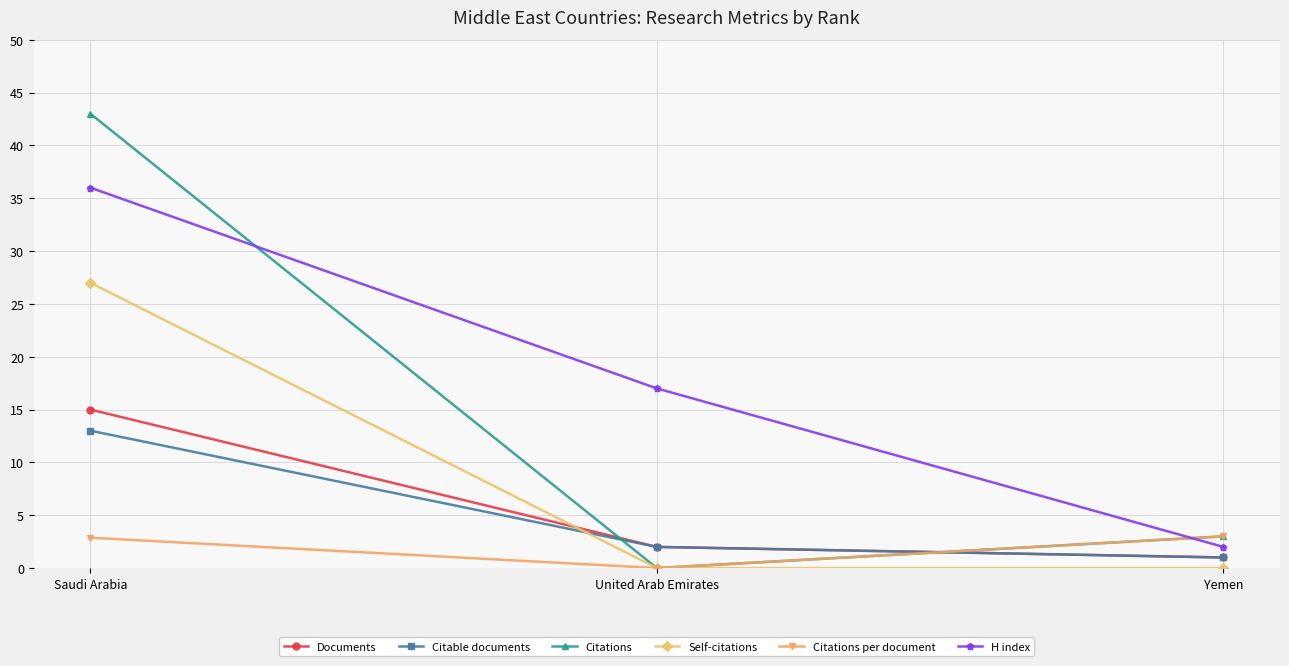

Which category has the highest value in the H index series?

Saudi Arabia